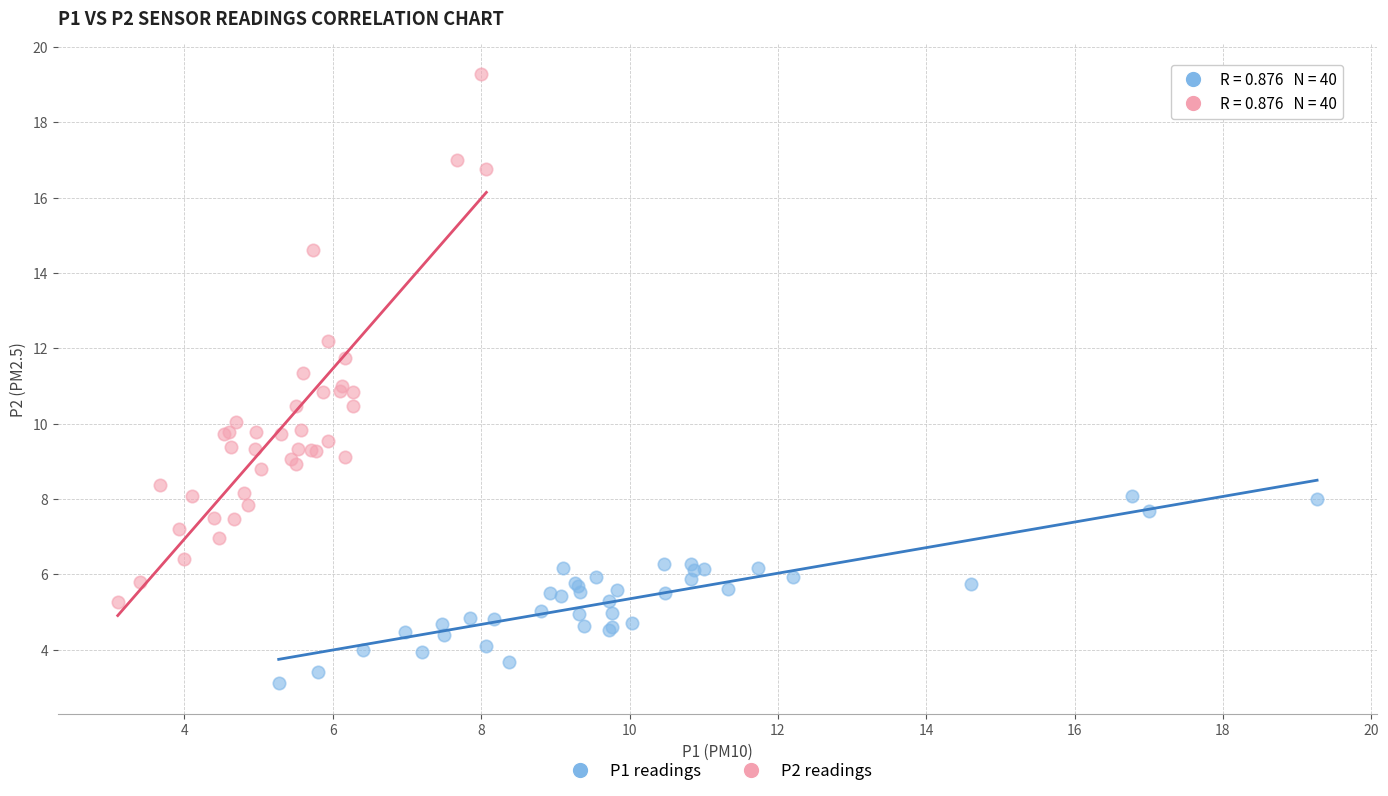

Which series reaches the minimum Y coordinate?

P1 readings